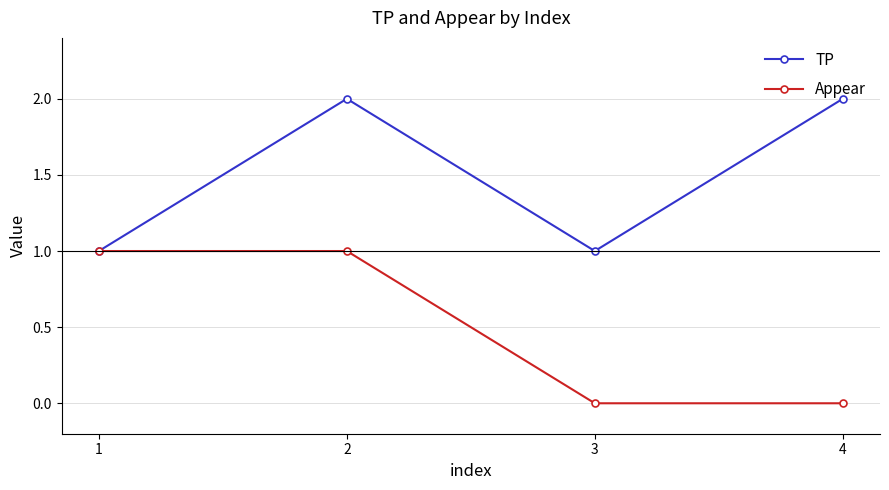

What is the value of the TP point at the 4th from the left?

2